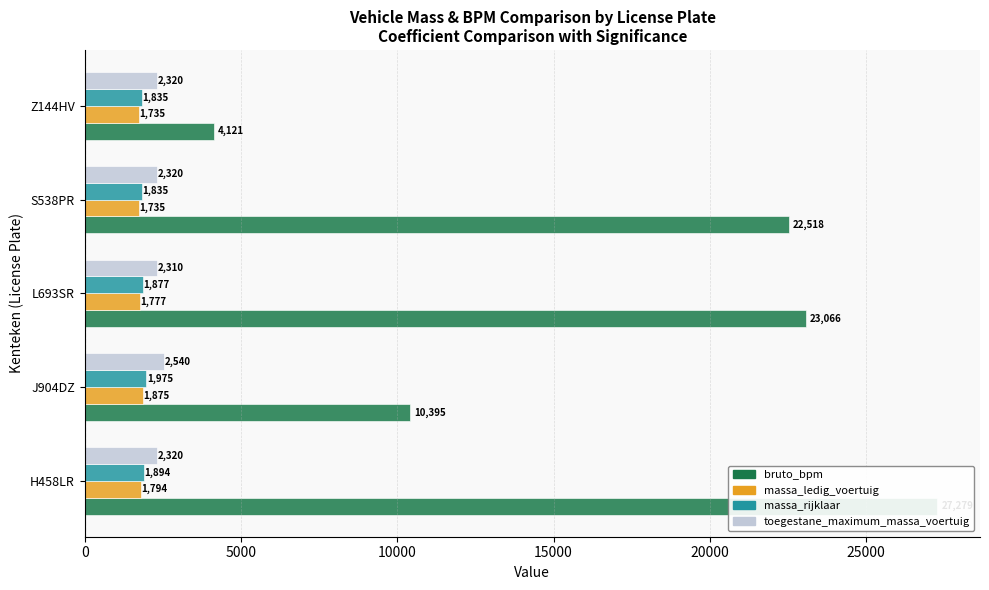

What is the spread (max minus min) of values at 15000?

20783